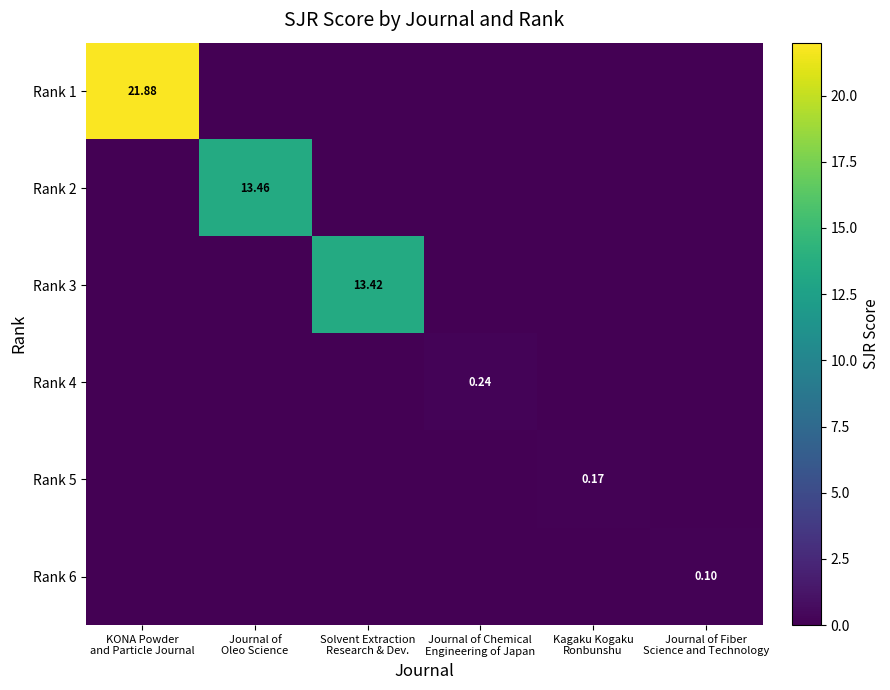

What is the total value across all series at Solvent Extraction
Research & Dev.?

13.4